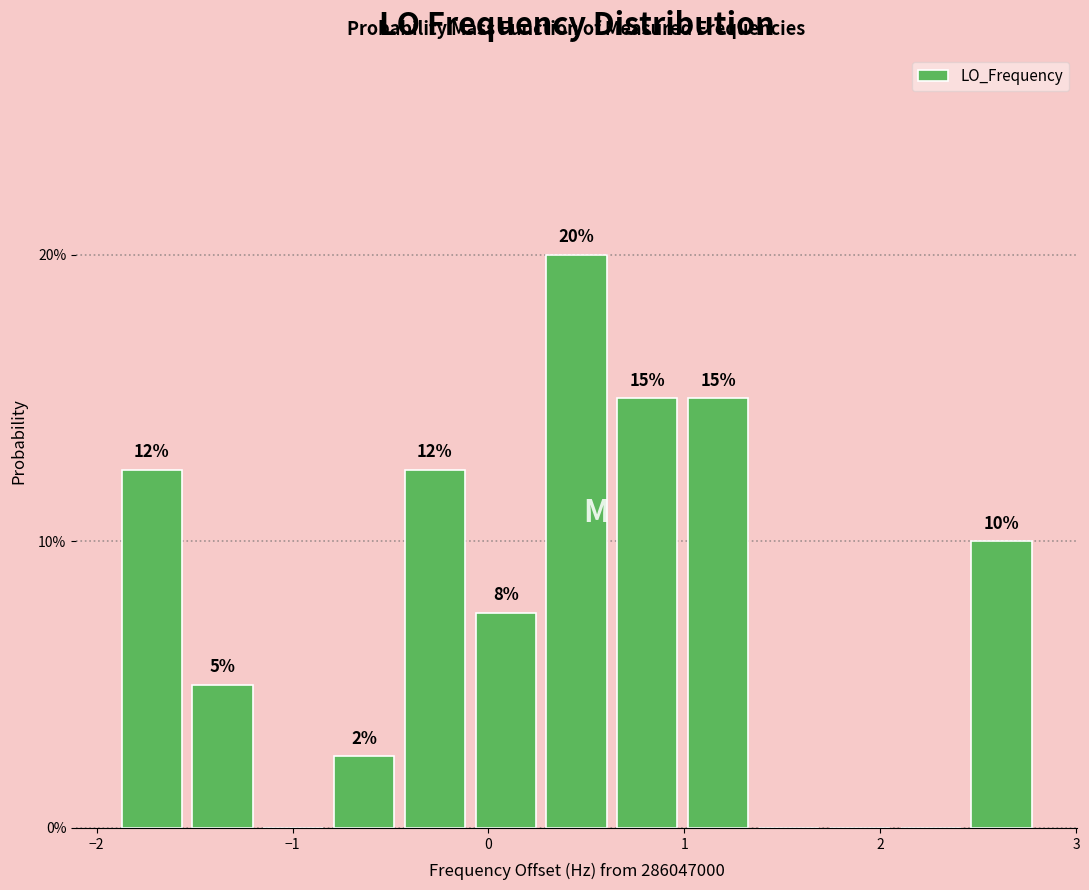

Around what value on the x-axis is the tallest bar? Give the approximate position of its centre, as read against the axis.

0.5